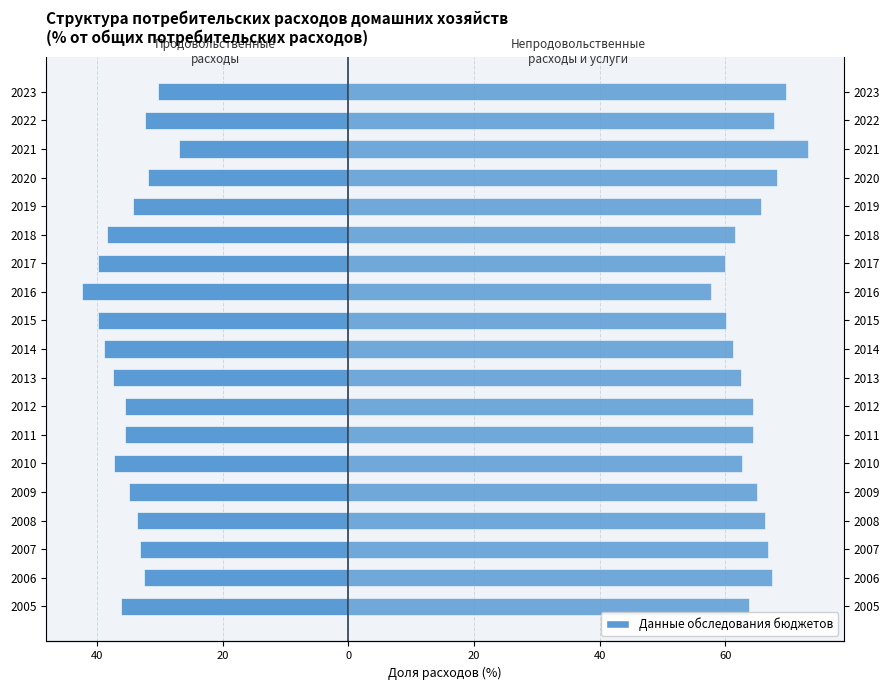

At how many categories does at least one series exceed -1?

19